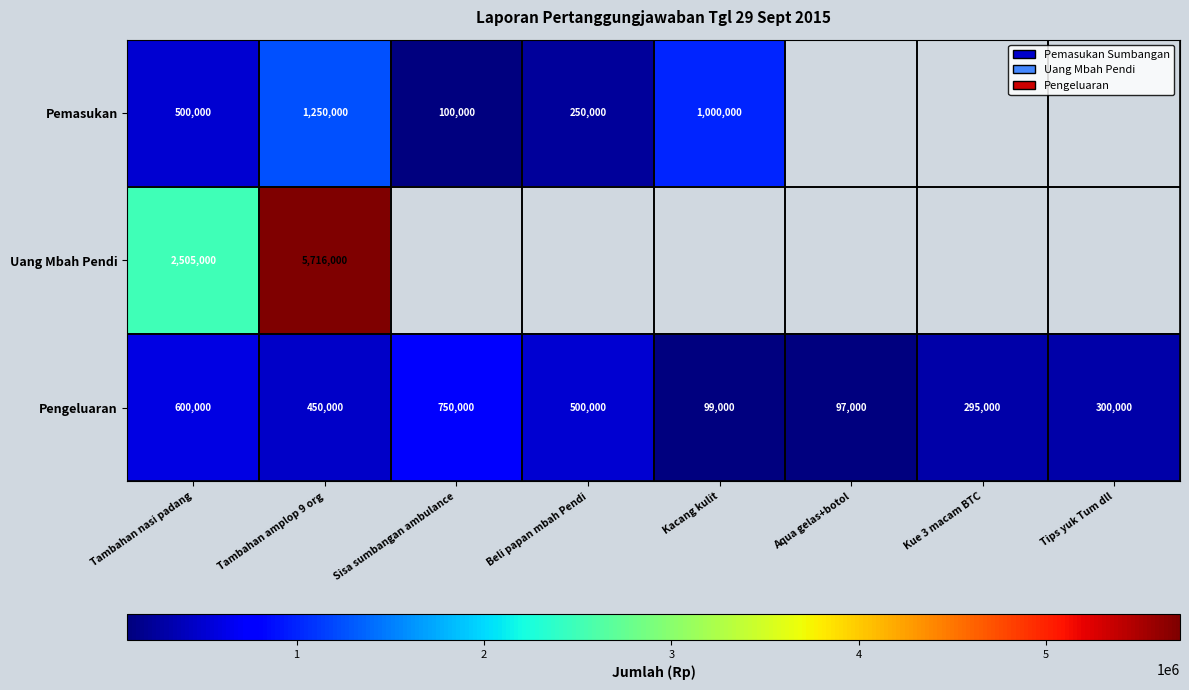

Which category has the highest value in the Pengeluaran series?

Sisa sumbangan ambulance